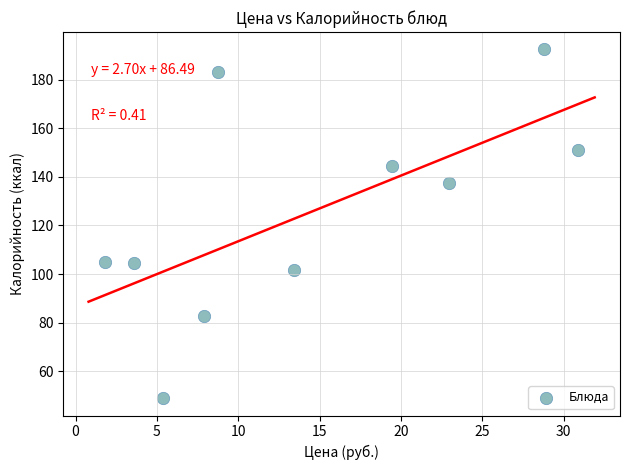

What is the range of Y values (max minus min)?

143.4